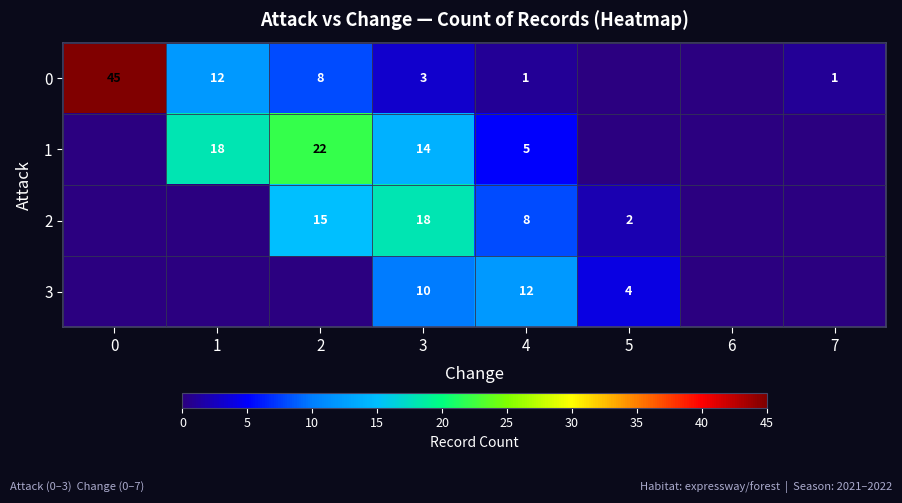

What is the greatest value displayed?

45